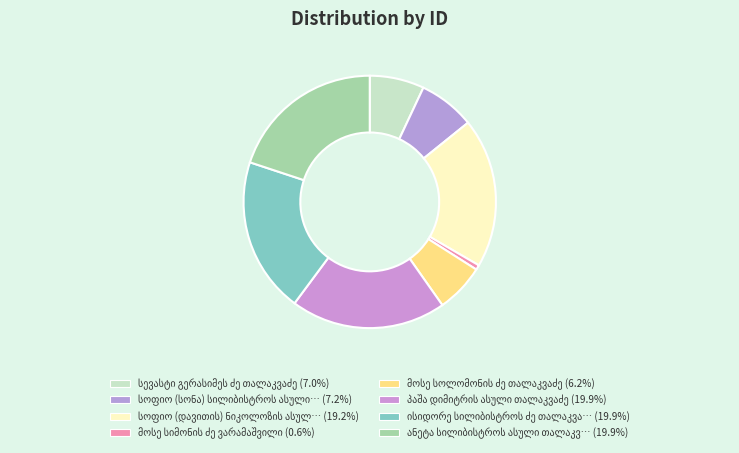

How many slices are in this pie chart?

8